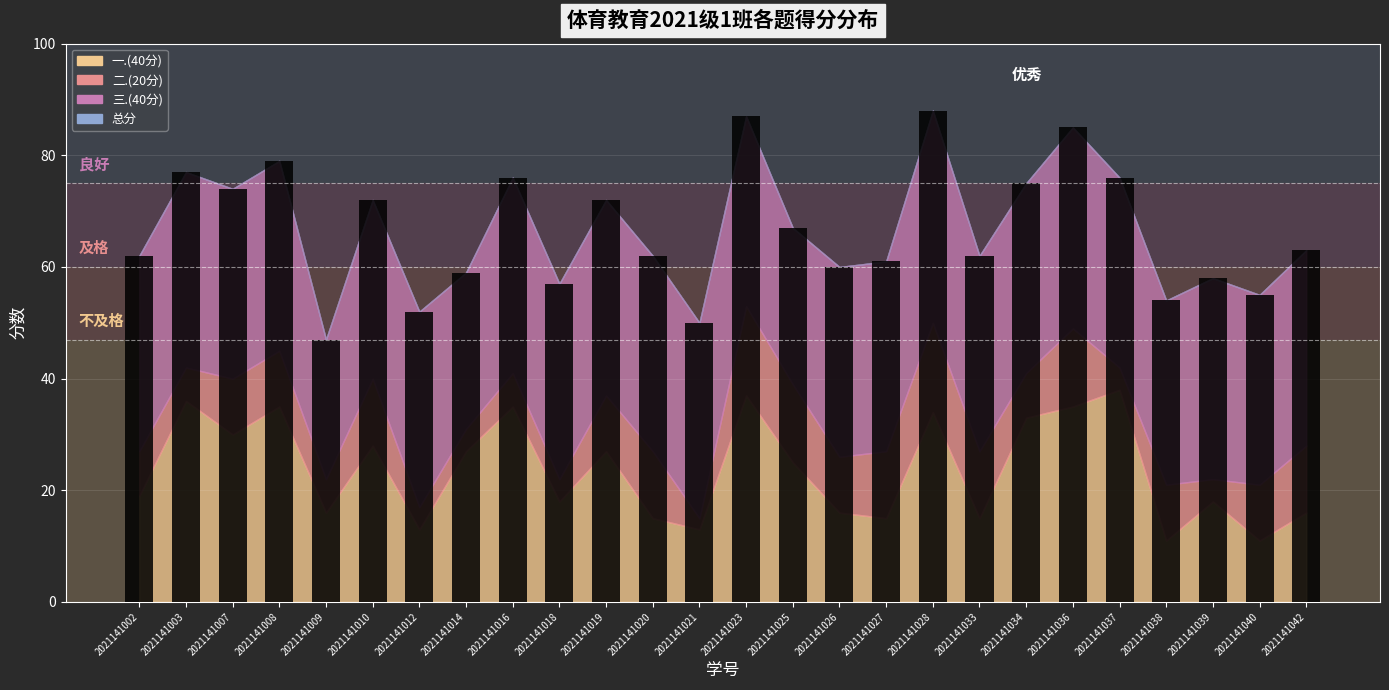

What is the value of the 10th bar from the left?

57